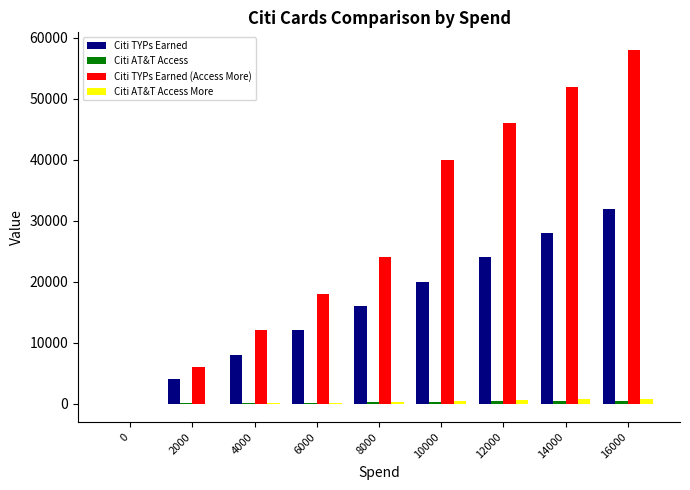

What is the greatest value displayed?

58000